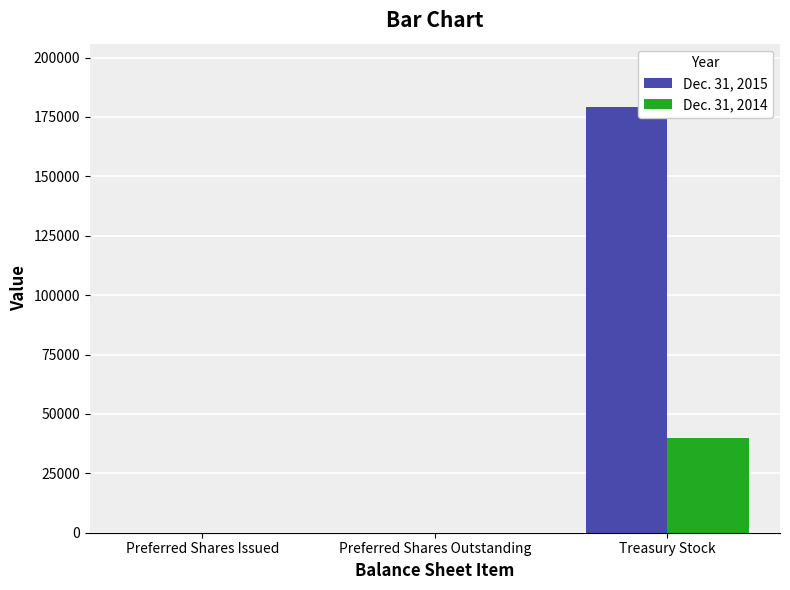

Which category has the highest value across all series?

Treasury Stock